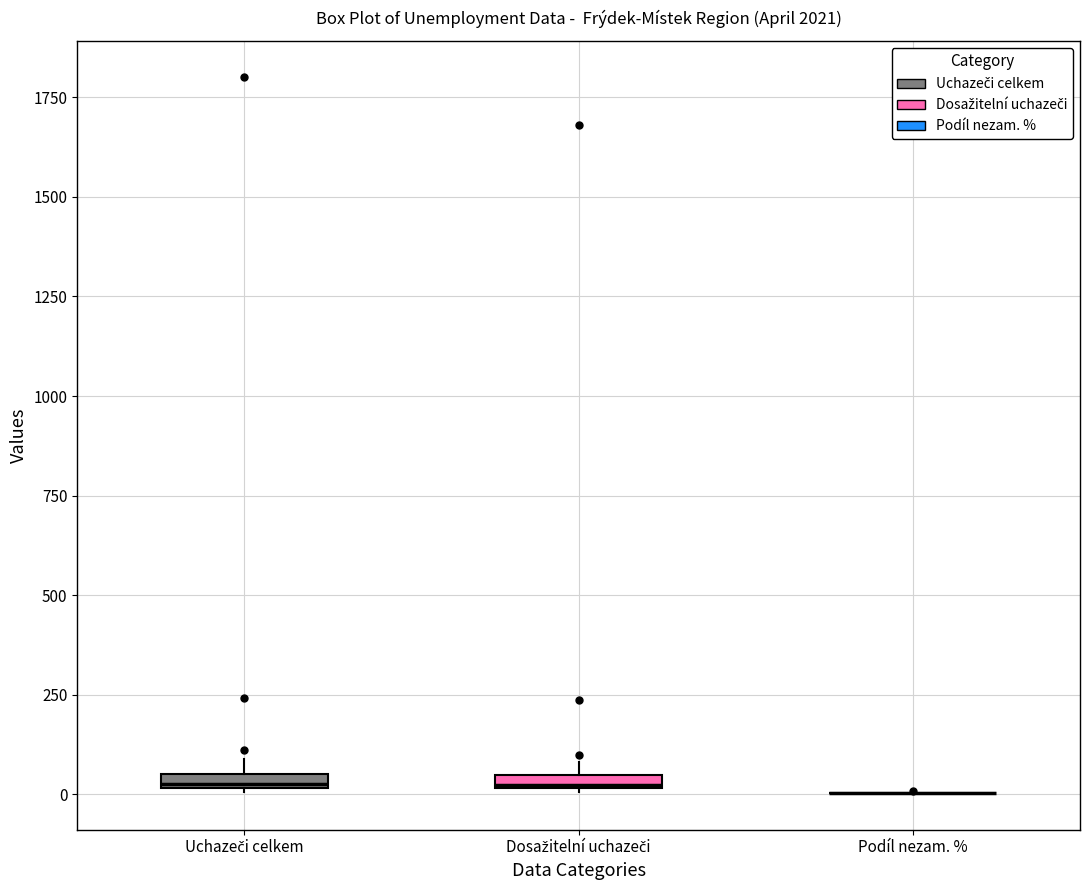

Where is the lower edge of the box for Uchazeči celkem on the y-axis? The values are not printed on the chart, so give them approximately, as read against the axis.

0